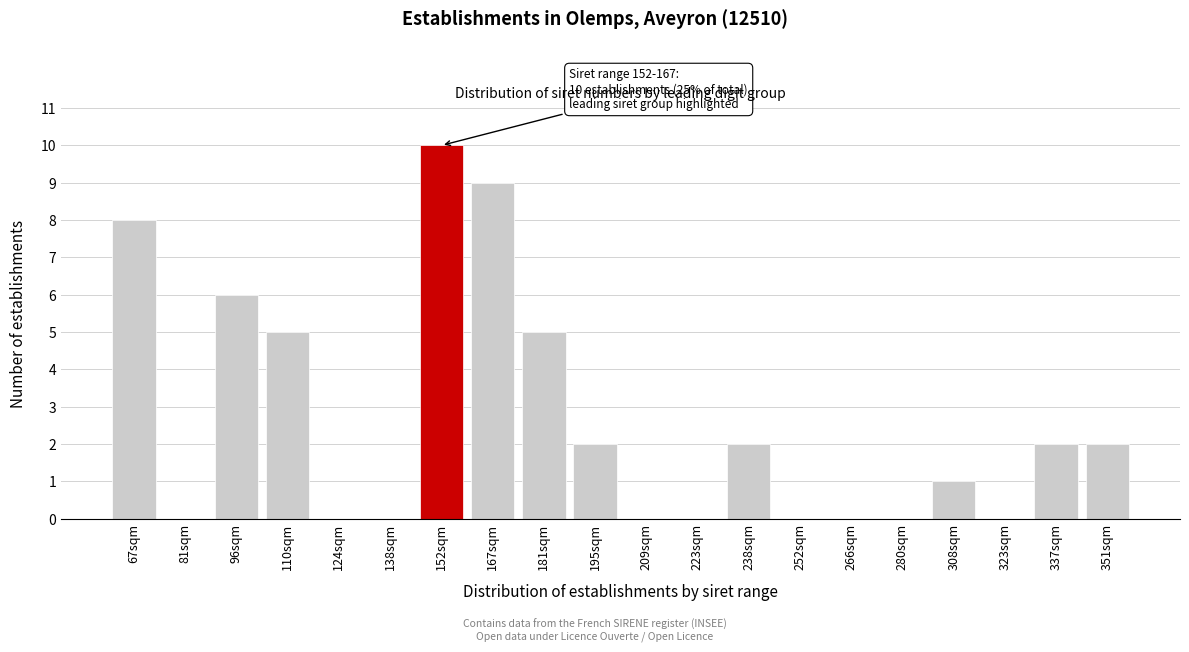

Reading right to left, what are all the values shown in this chart?

351sqm=2	337sqm=2	323sqm=0	308sqm=1	280sqm=0	266sqm=0	252sqm=0	238sqm=2	223sqm=0	209sqm=0	195sqm=2	181sqm=5	167sqm=9	152sqm=10	138sqm=0	124sqm=0	110sqm=5	96sqm=6	81sqm=0	67sqm=8